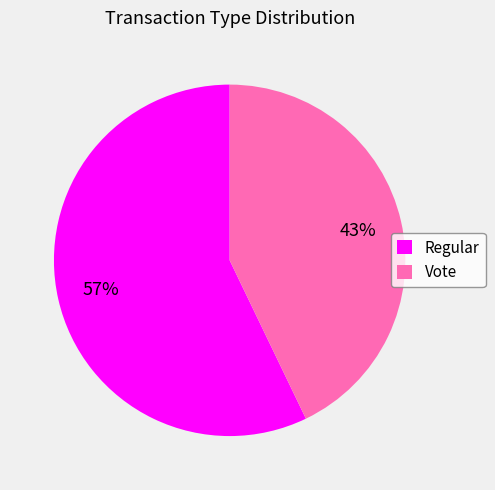

To the nearest percent, what is the average slice percentage?

50%